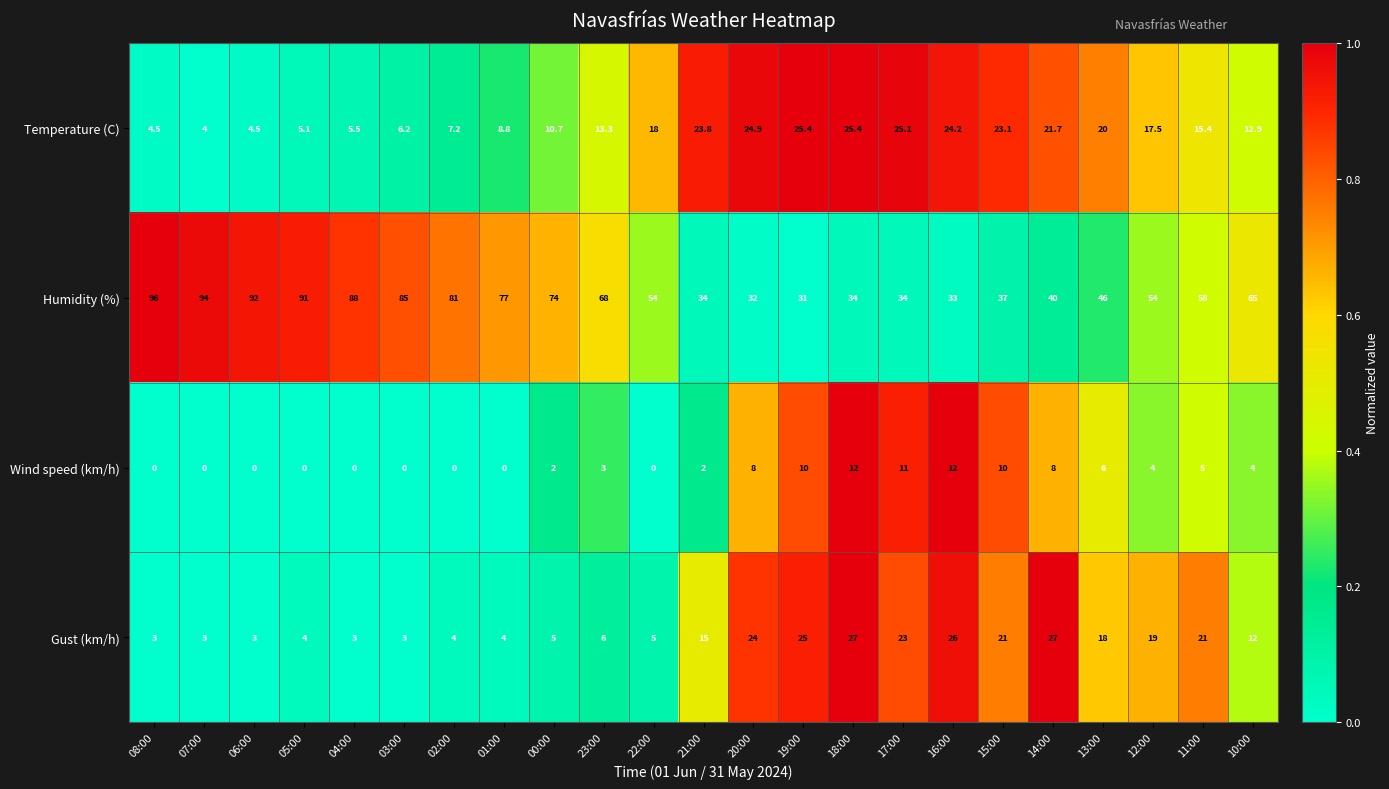

Which label corresponds to the largest value in the chart?

08:00